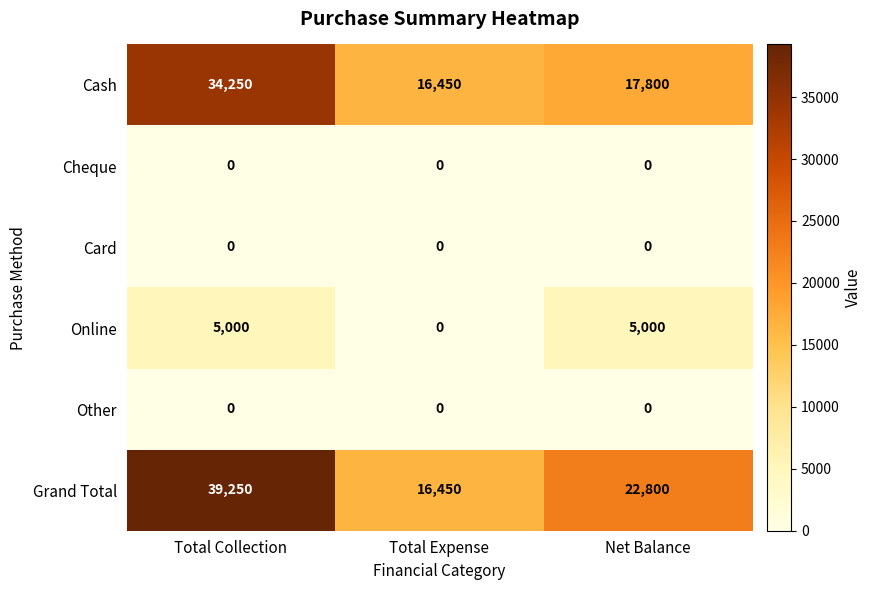

Is it true that Cash equals 21777 at Total Collection?

False